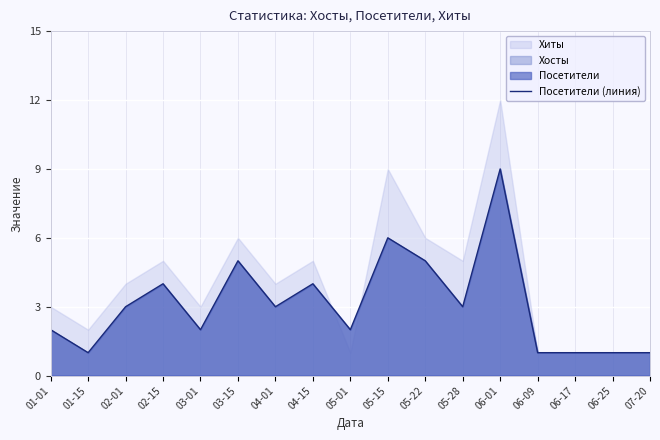

How many lines are shown in the chart?

1